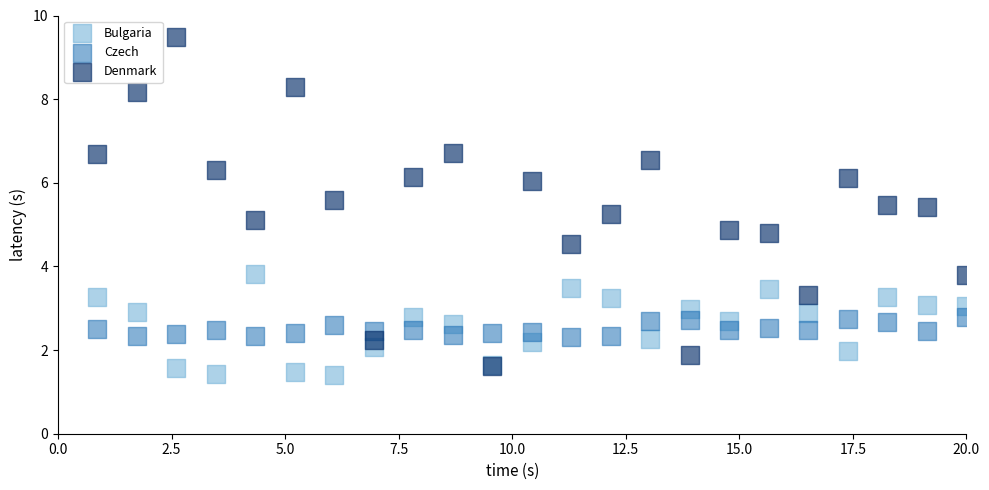

What are all the series names shown in the legend?

Bulgaria, Czech, Denmark